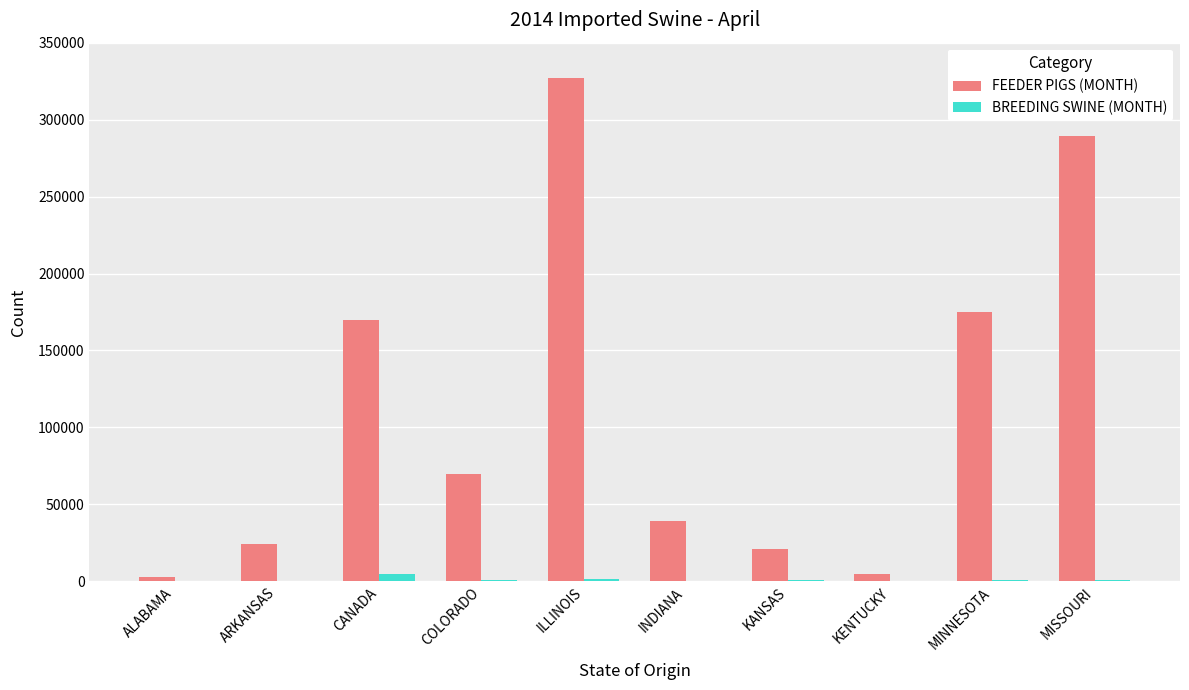

At which category is the sum across all series the highest?

ILLINOIS